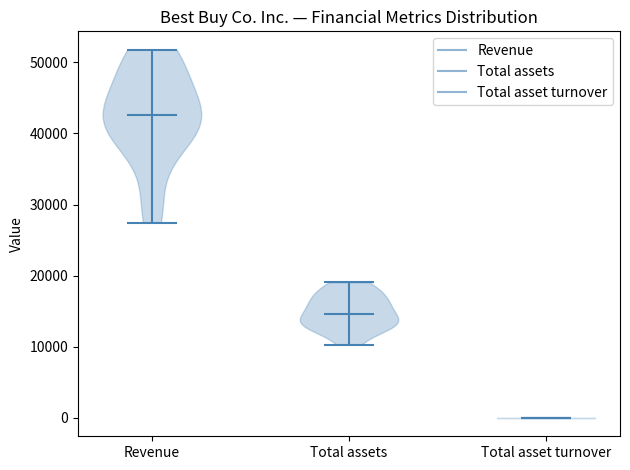

What is the lowest point the violin for Revenue reaches on the y-axis? The values are not printed on the chart, so give them approximately, as read against the axis.

27000